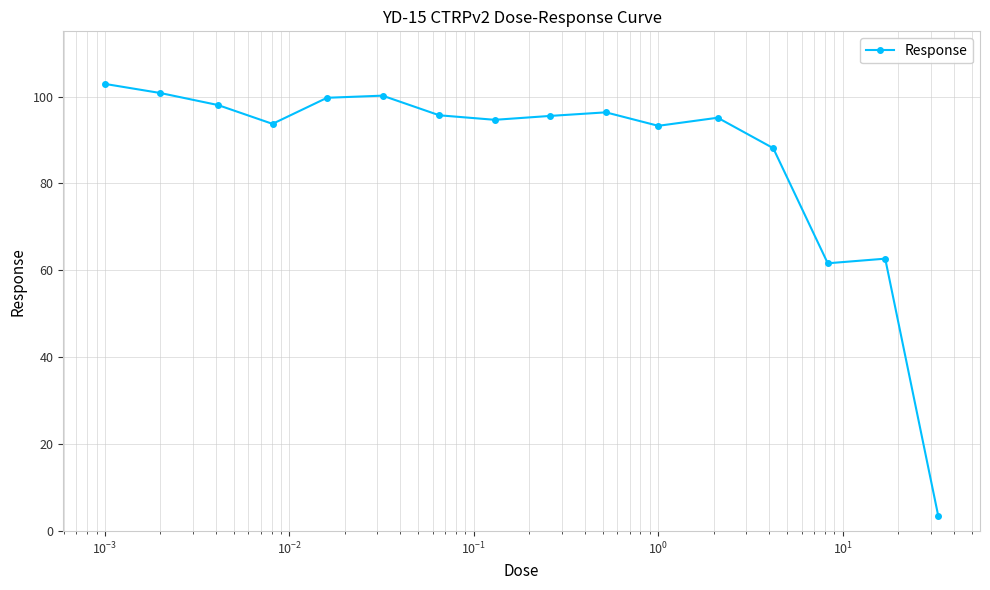

What is the greatest value displayed?

102.9